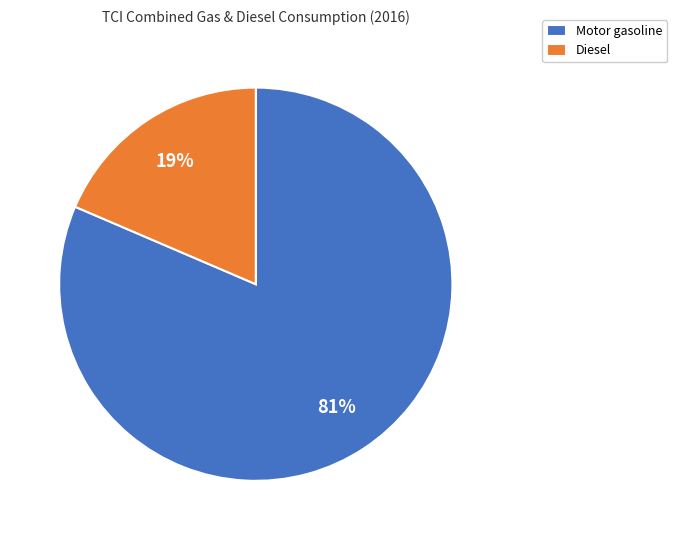

Which has a higher value, Diesel or Motor gasoline?

Motor gasoline